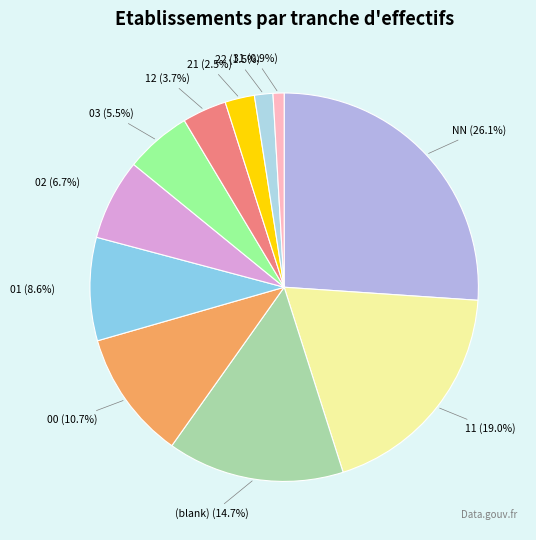

Count the number of slices in the pie.

11